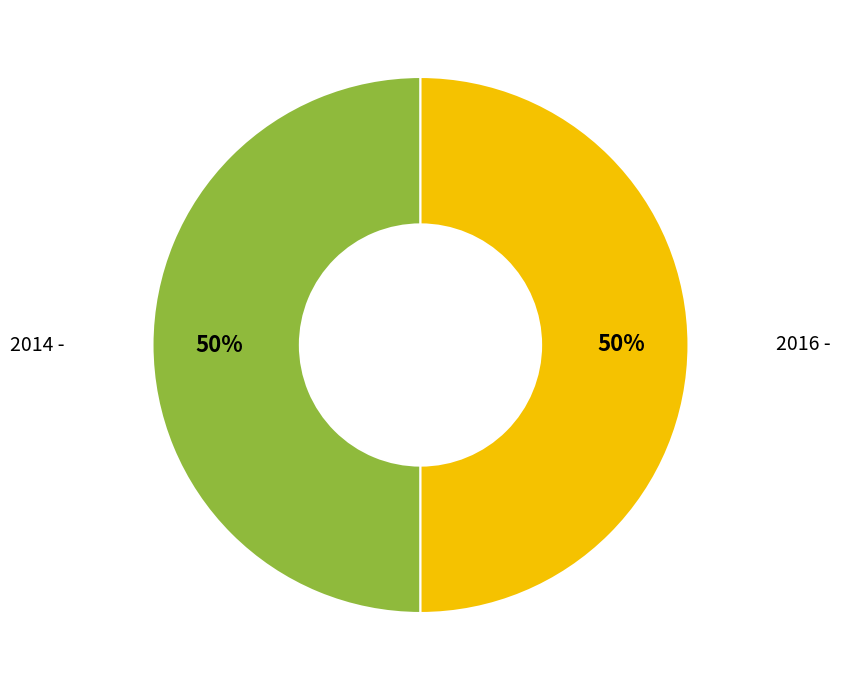

Combined, do 2014 - and 2016 - account for over 50%?

Yes